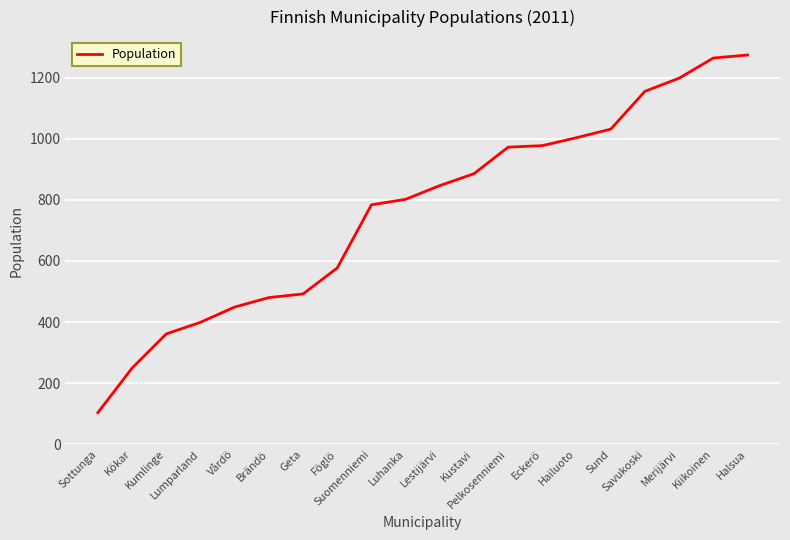

What is the smallest value displayed?

103